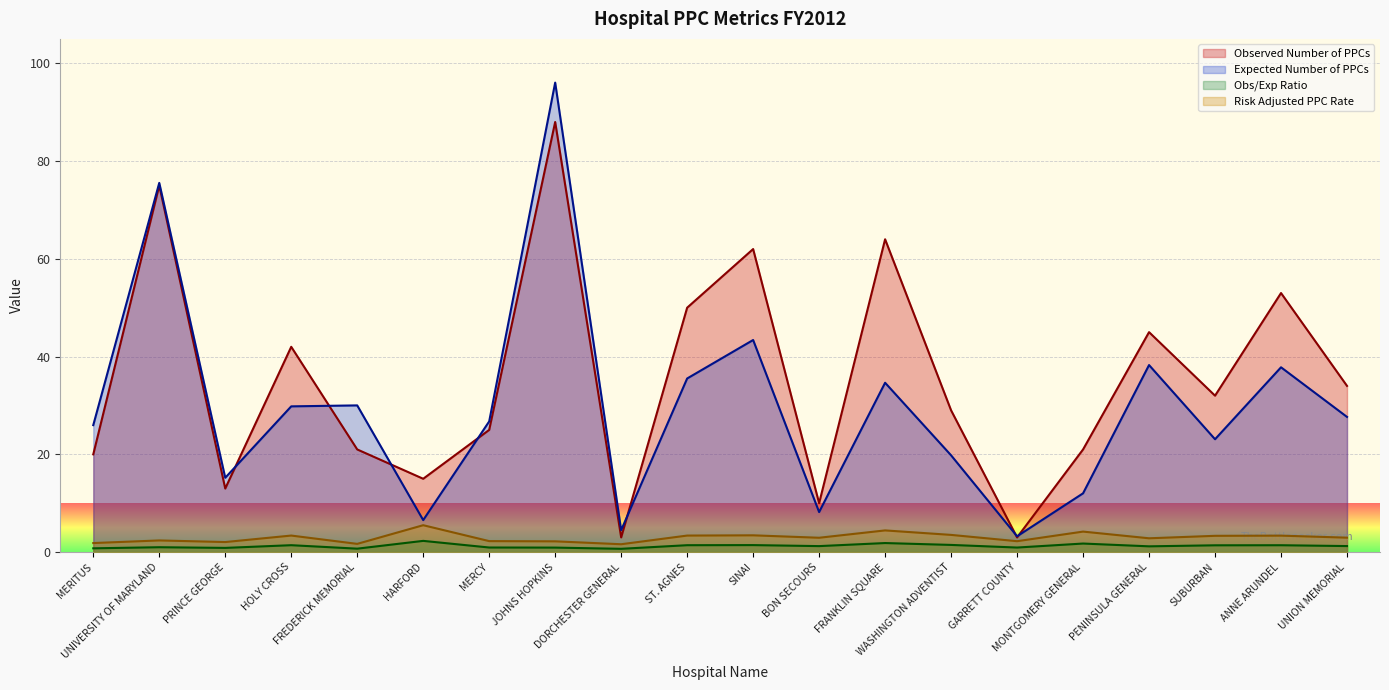

At which label does Obs/Exp Ratio reach its peak?

HARFORD